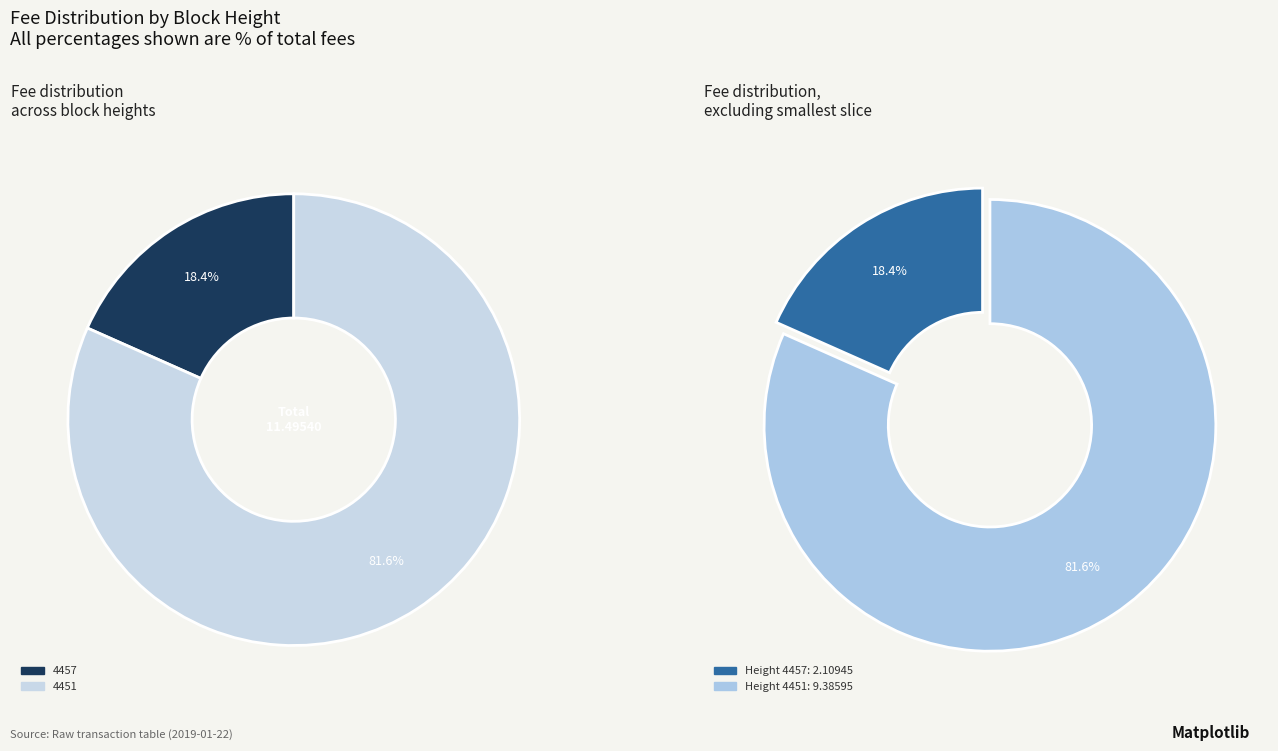

Count the number of slices in the pie.

2